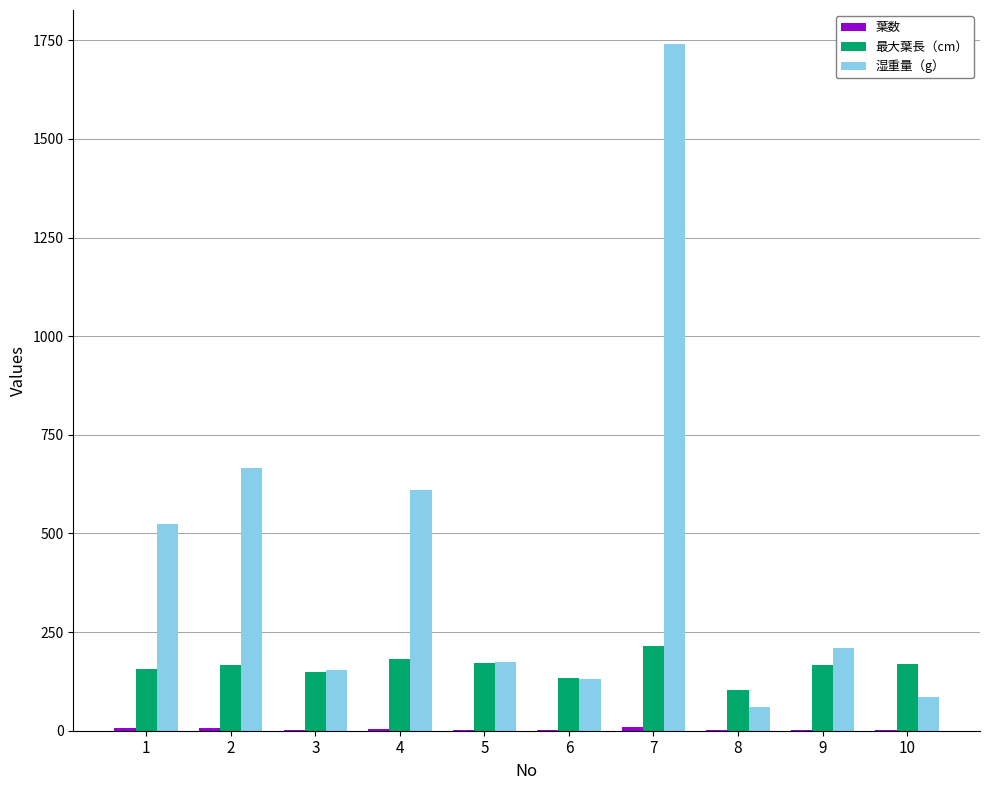

Which series has the largest total across all categories?

湿重量（g）